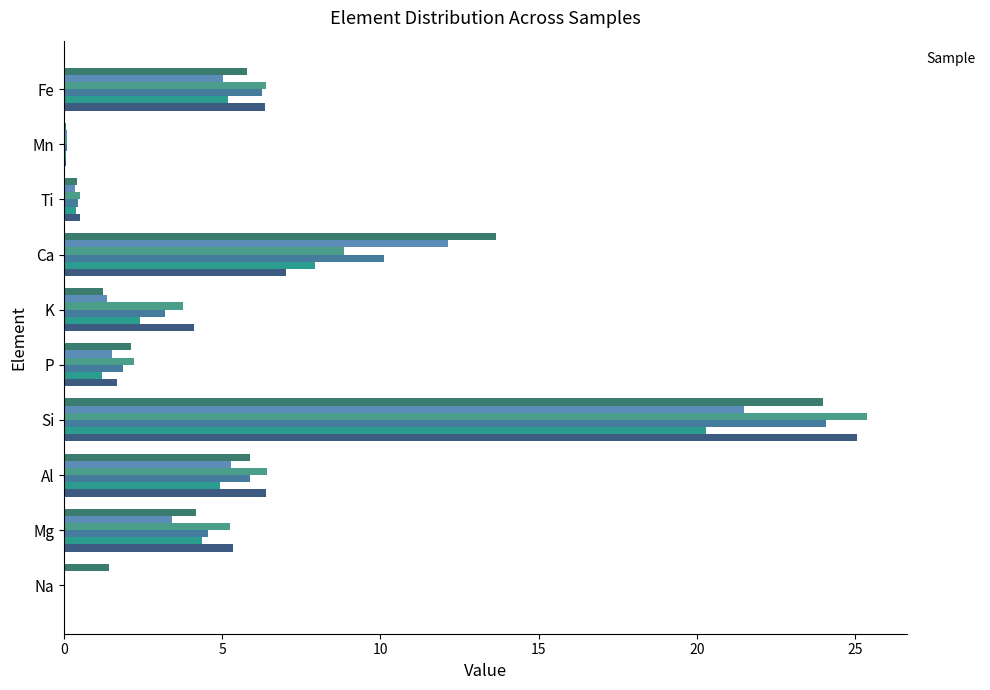

What is the maximum value shown in the chart?

25.4